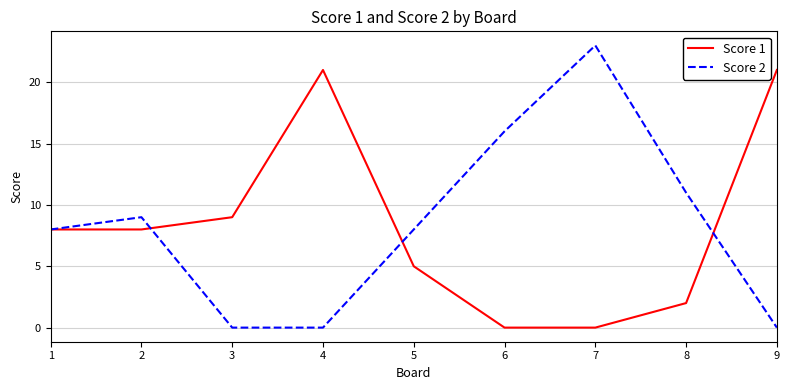

Is this an area chart (filled region under the line)?

No